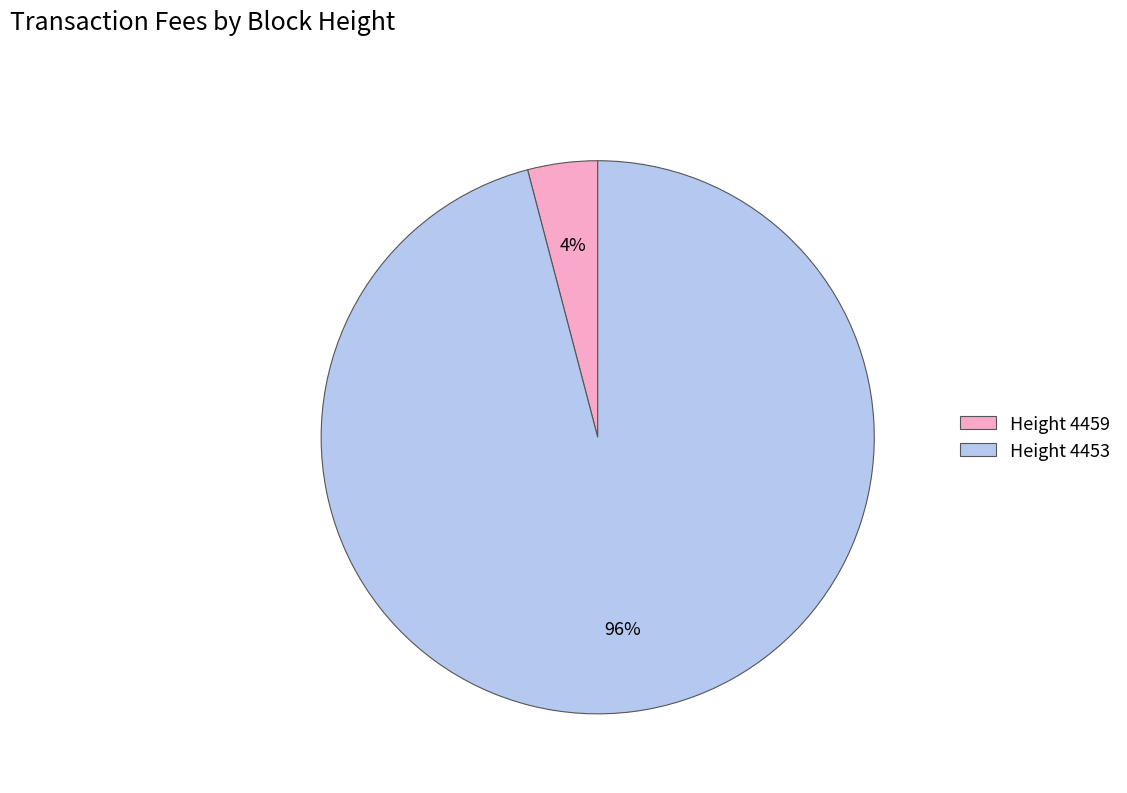

To the nearest percent, what percentage of the pie is Height 4459?

4%